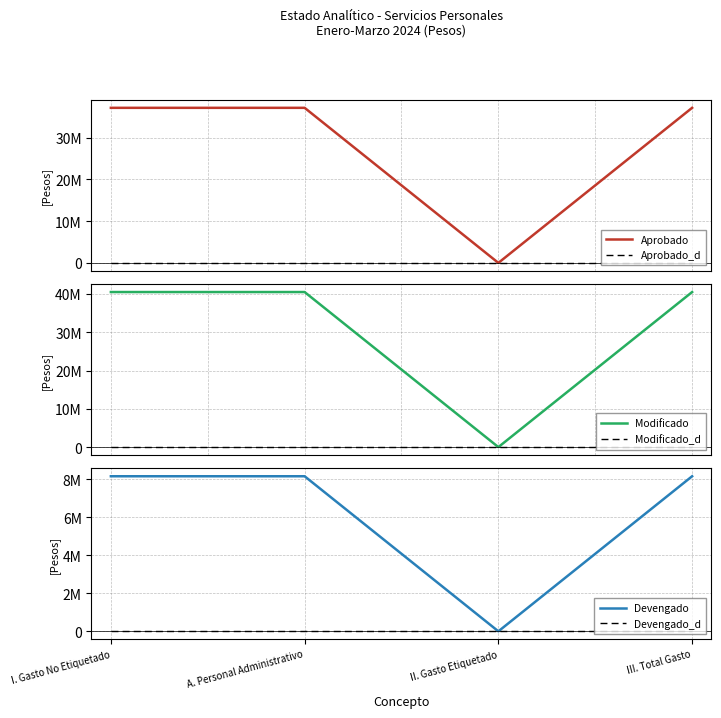

Reading left to right, list all the values displayed in this chart.

Aprobado: I. Gasto No Etiquetado=37128548	A. Personal Administrativo=37128548	II. Gasto Etiquetado=0	III. Total Gasto=37128548
Aprobado_d: I. Gasto No Etiquetado=0	A. Personal Administrativo=0	II. Gasto Etiquetado=0	III. Total Gasto=0
Modificado: I. Gasto No Etiquetado=40504679	A. Personal Administrativo=40504679	II. Gasto Etiquetado=0	III. Total Gasto=40504679
Modificado_d: I. Gasto No Etiquetado=0	A. Personal Administrativo=0	II. Gasto Etiquetado=0	III. Total Gasto=0
Devengado: I. Gasto No Etiquetado=8149273	A. Personal Administrativo=8149273	II. Gasto Etiquetado=0	III. Total Gasto=8149273
Devengado_d: I. Gasto No Etiquetado=0	A. Personal Administrativo=0	II. Gasto Etiquetado=0	III. Total Gasto=0